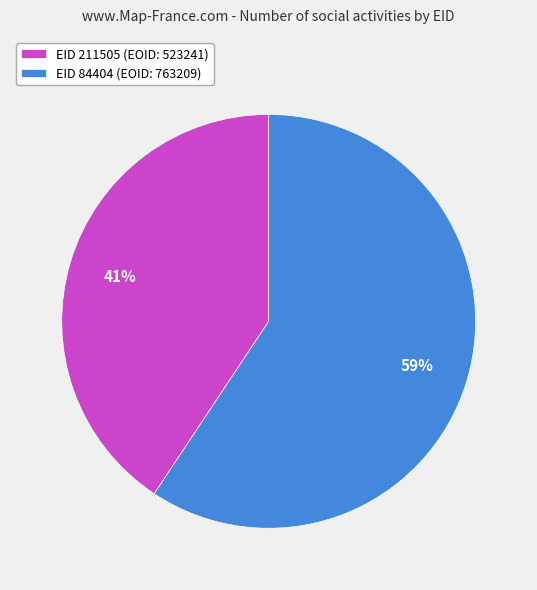

Does any single category account for the majority?

Yes